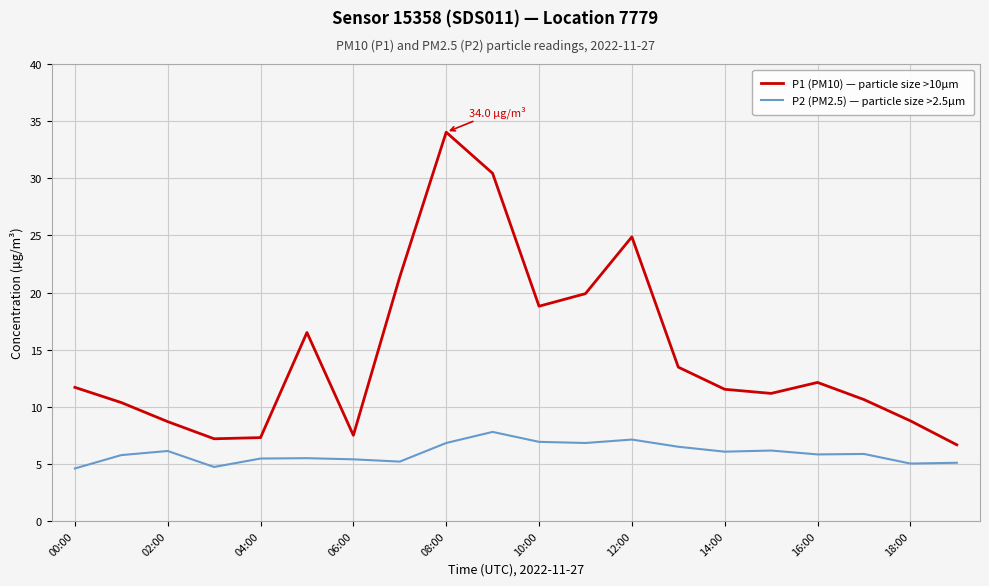

Does the chart display data point markers on the line(s)?

No